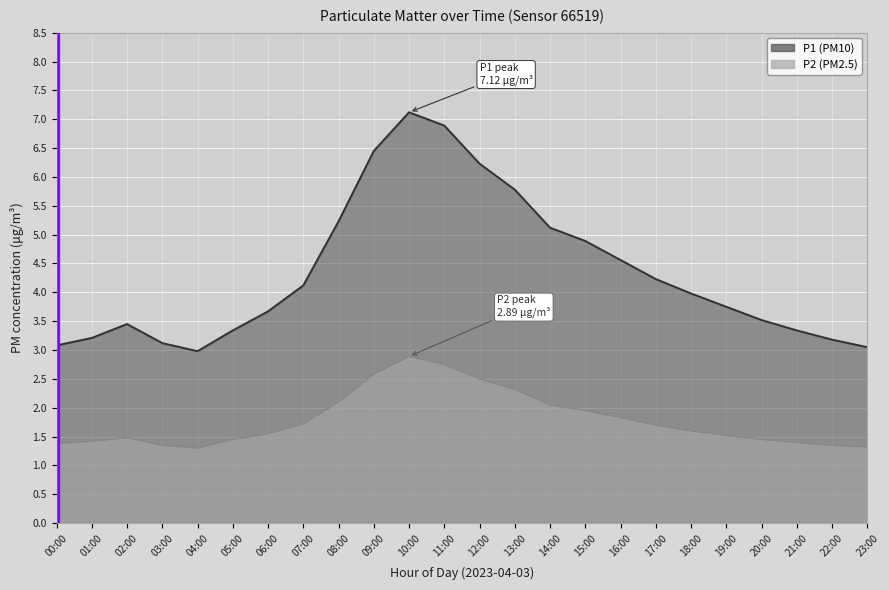

True or false: P2 and P1 intersect in this chart.

False